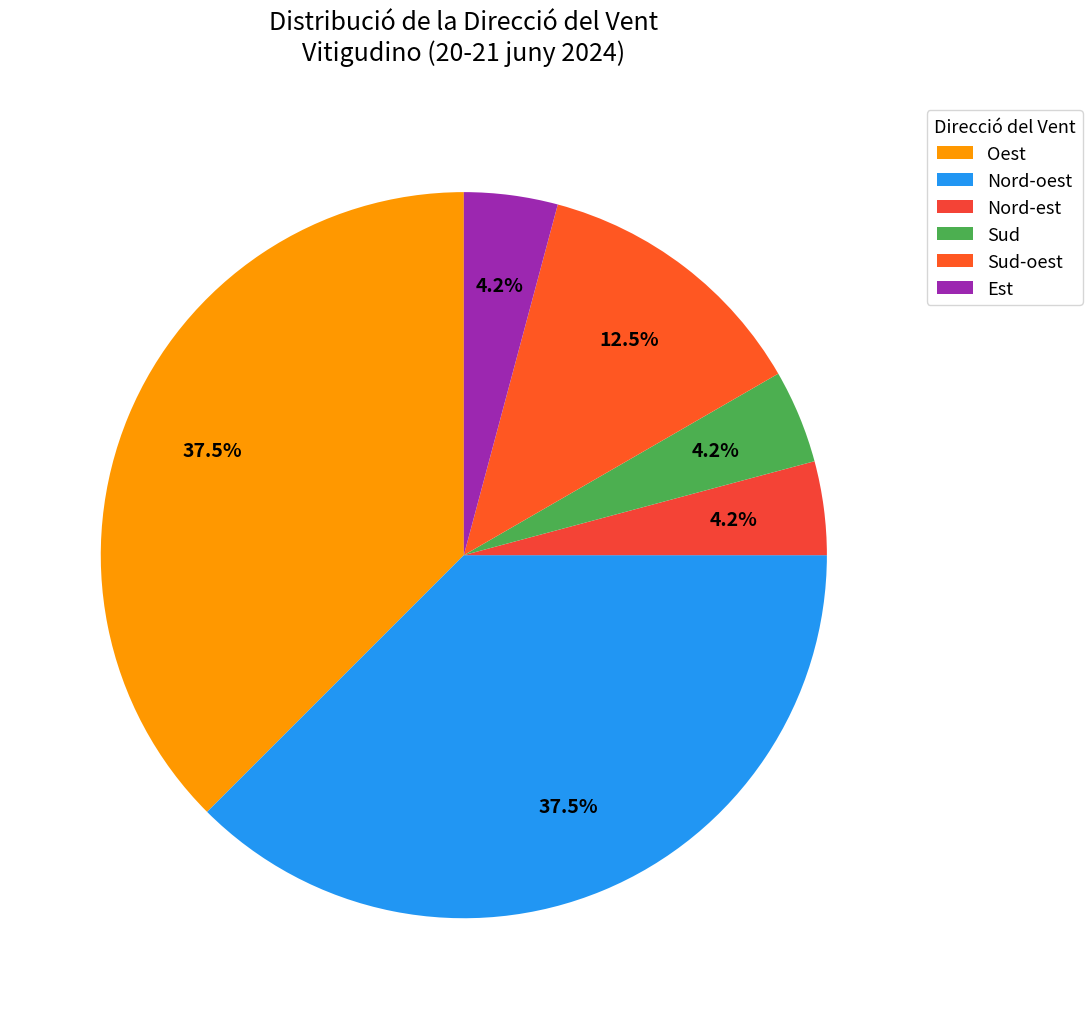

How many slices are in this pie chart?

6